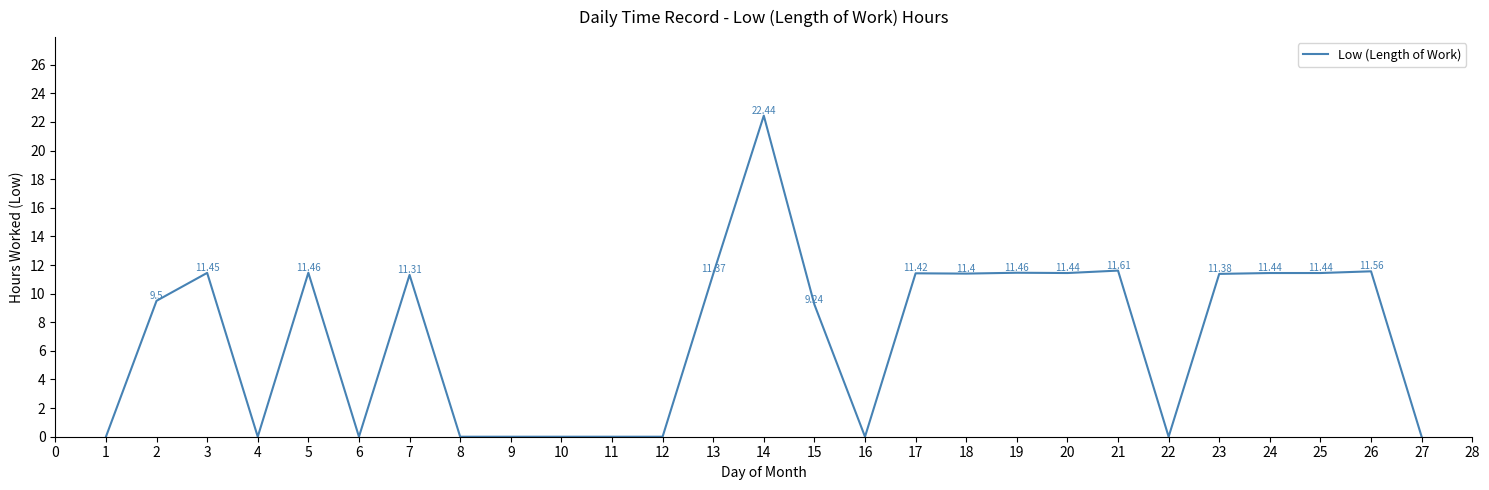

Count the number of values greater than 11.

14